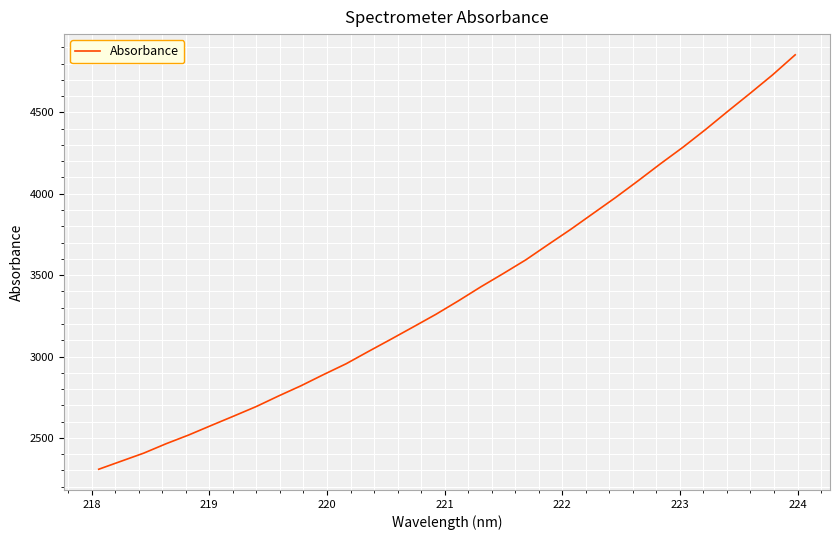

What is the difference between the maximum and minimum values?

2546.5